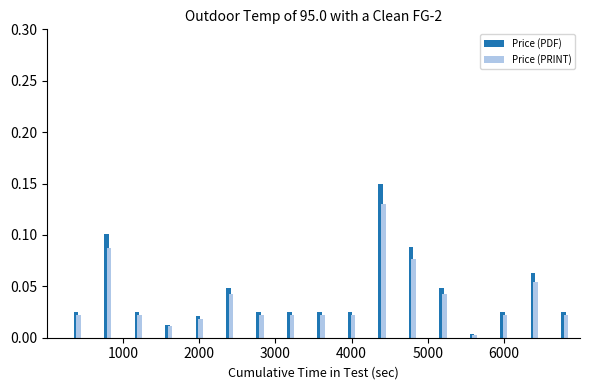

Which series has the widest spread of values?

Price (PDF)